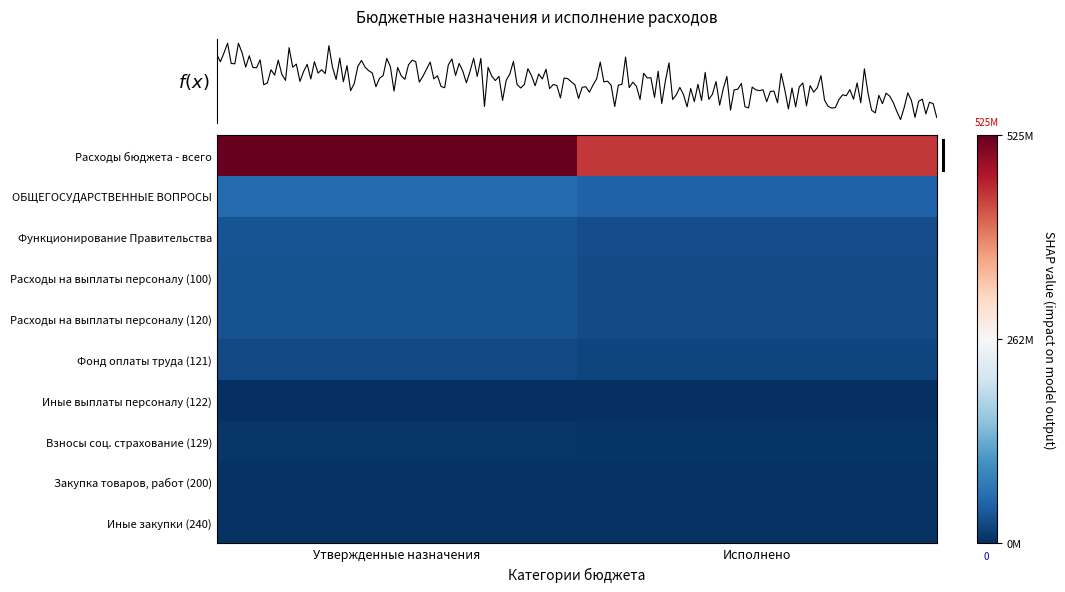

What is the difference between the highest and lowest values at Утвержденные назначения?

524871286.8